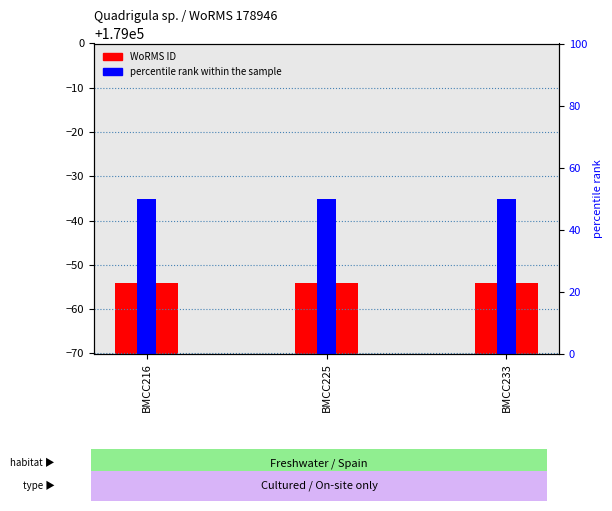

Which series has the largest range (max minus min)?

WoRMS ID